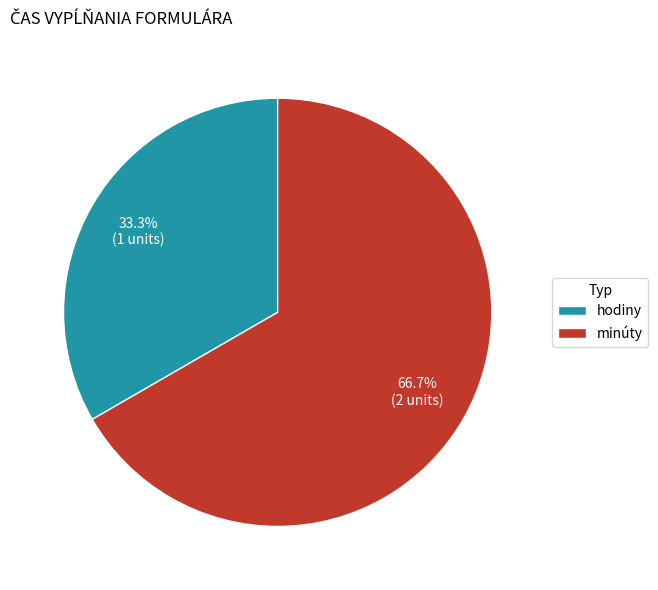

True or false: minúty accounts for 79% of the total.

False